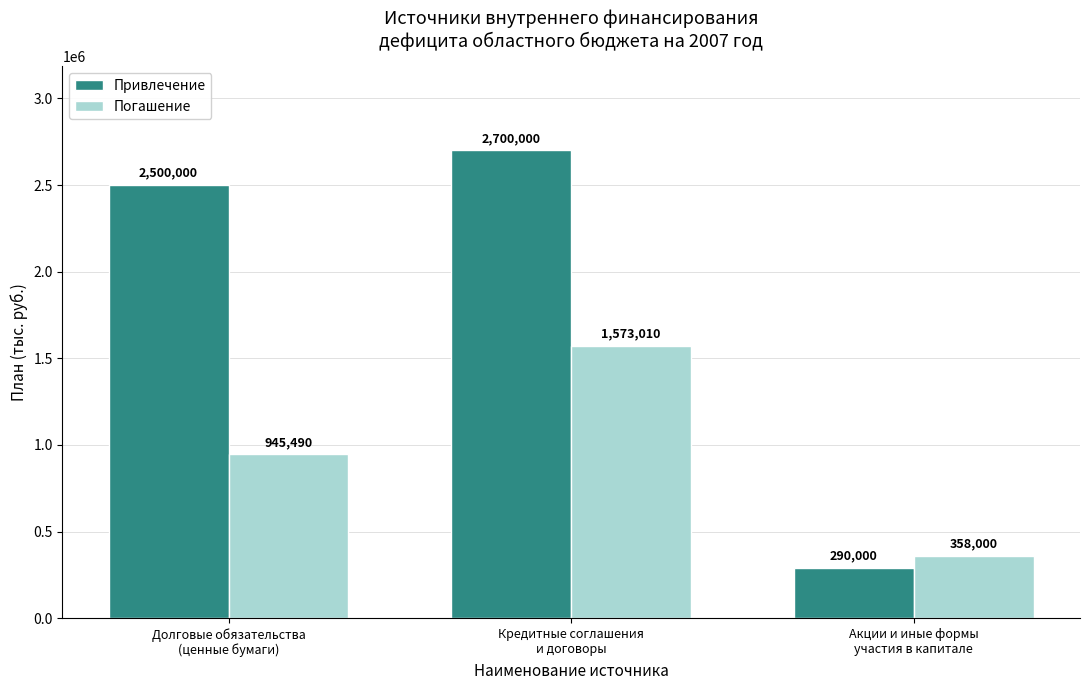

True or false: Погашение has a value of 2582073 at Кредитные соглашения
и договоры.

False